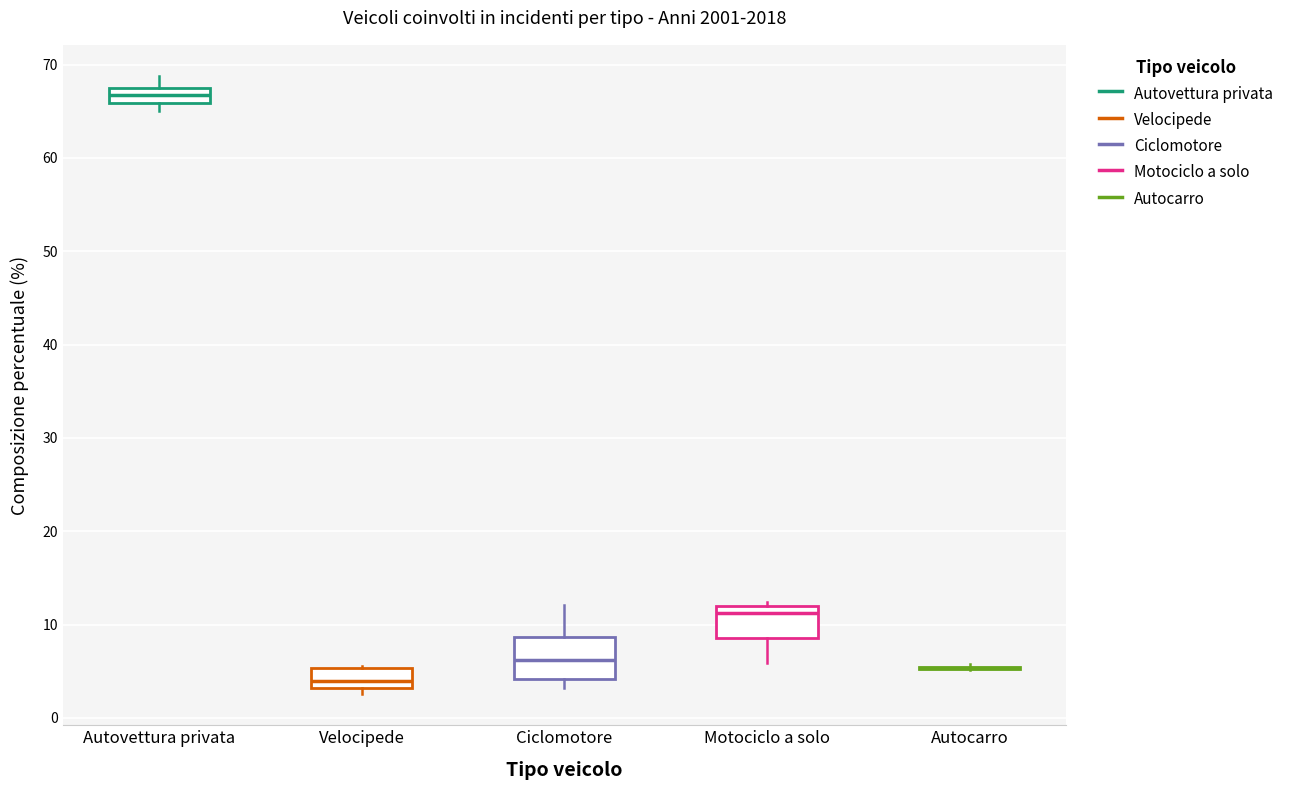

Where does the upper whisker of the box for Autovettura privata end on the y-axis? The values are not printed on the chart, so give them approximately, as read against the axis.

69